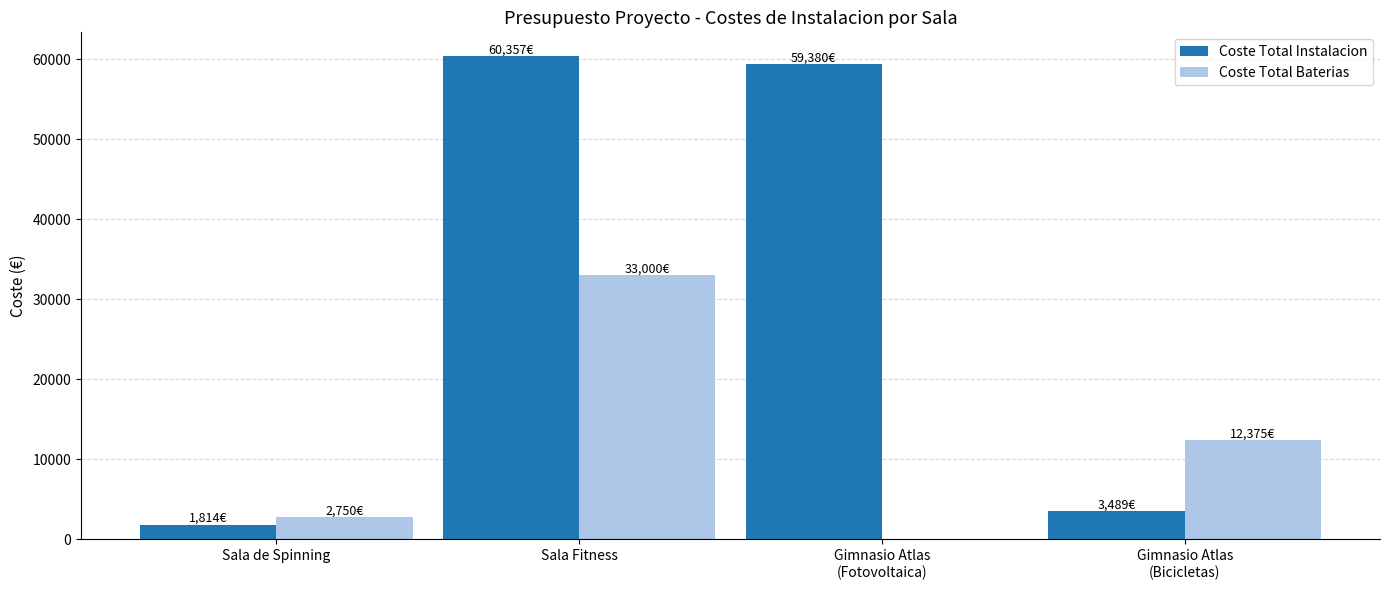

At which label is Coste Total Instalacion closest to 31085?

Gimnasio Atlas
(Bicicletas)